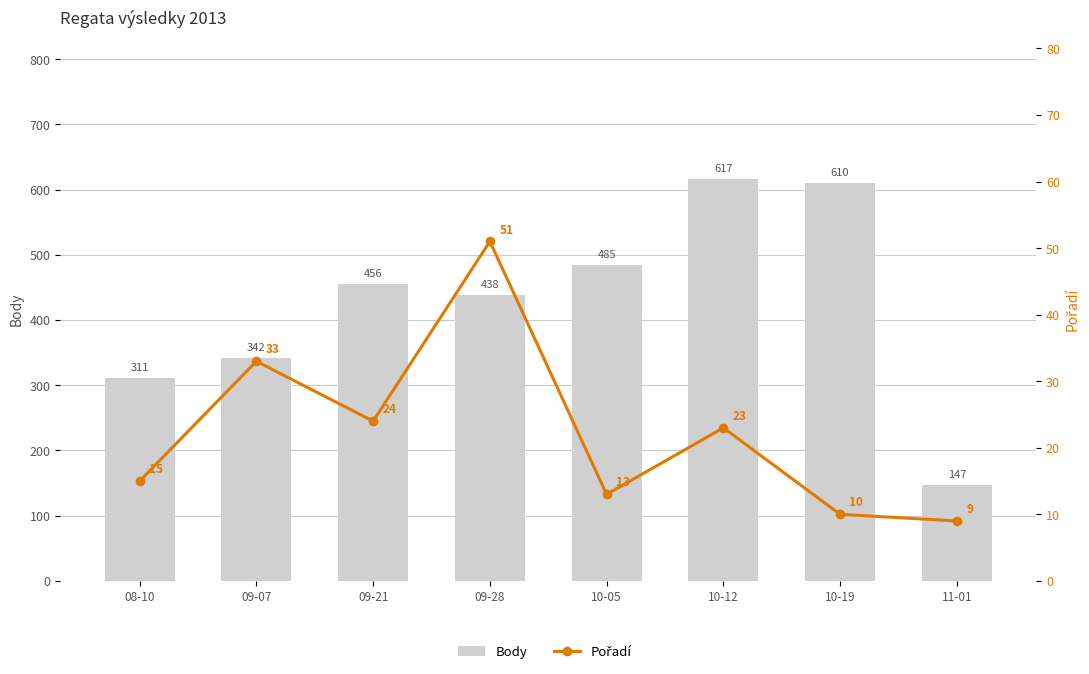

What is the difference between the highest and lowest values at 09-28?

387